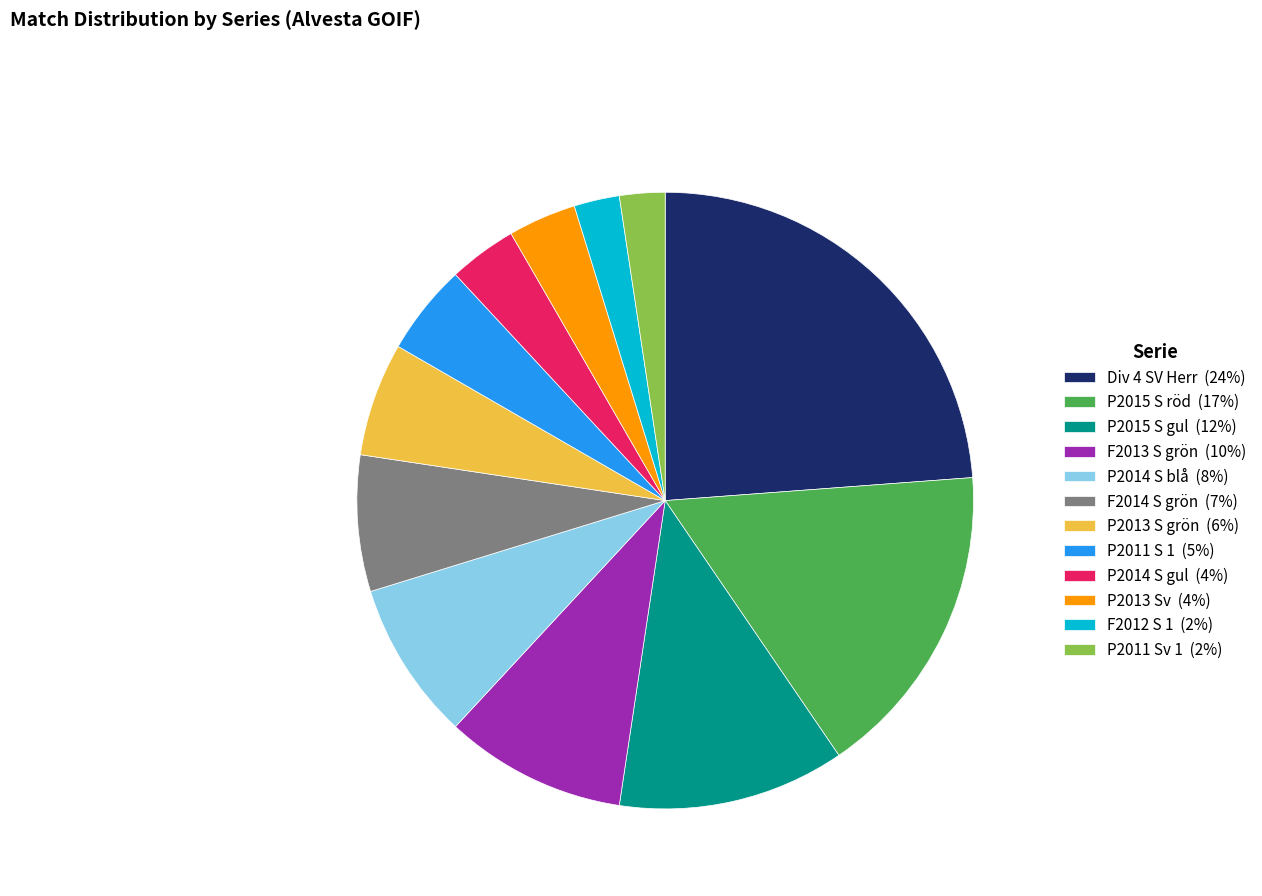

Does P2013 Sv (4%) account for over 50% of the chart?

No